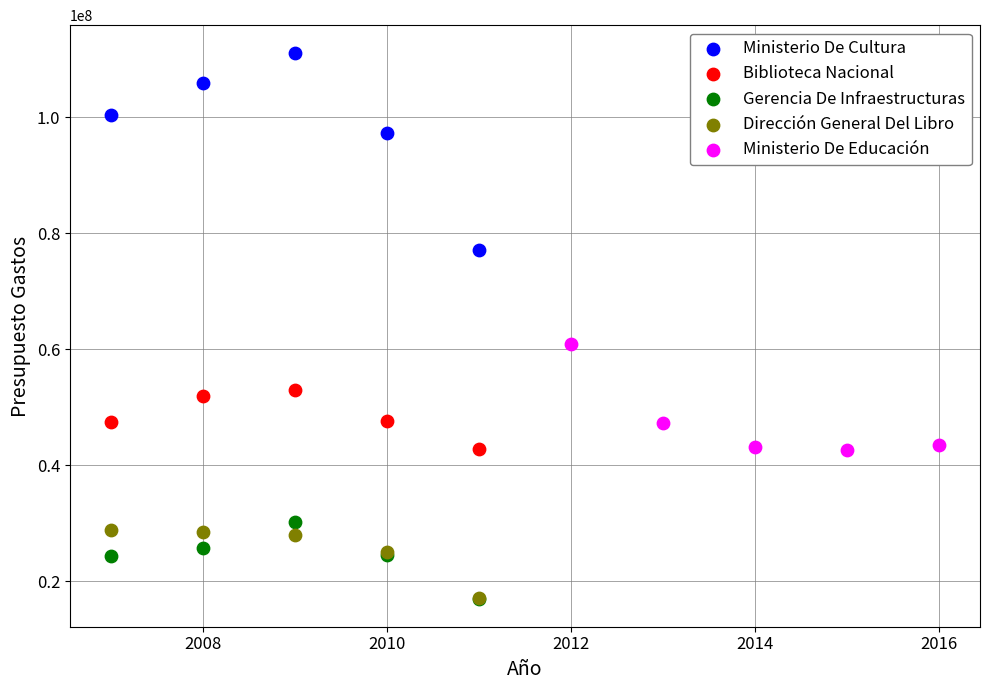

Which series has the widest spread of Y values?

Ministerio De Cultura